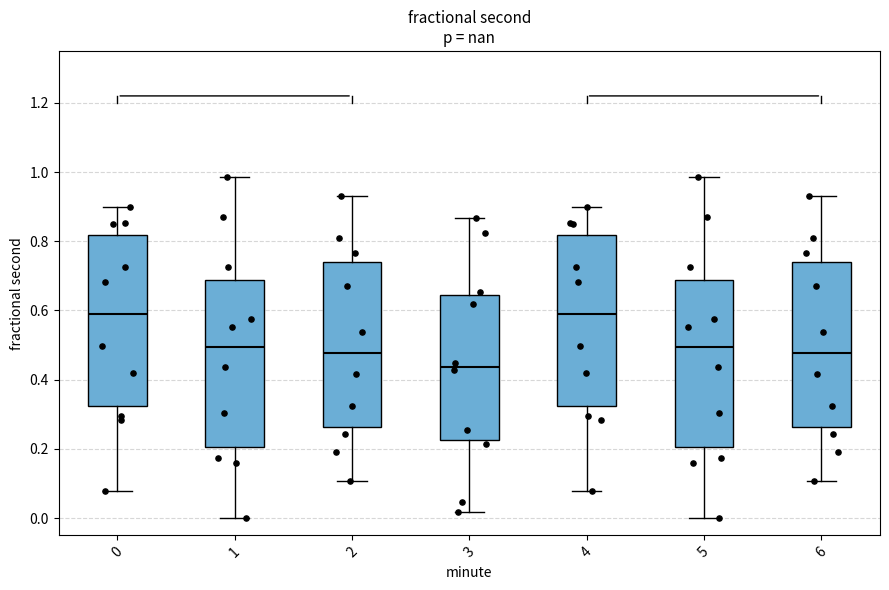

Reading left to right, read every box against the y-axis: the position of its median line, the range the box covers, and the ends of its whiskers. The values are not printed on the chart, so give them approximately, as read against the axis.

0: median 0.58, box 0.32 to 0.82, whiskers 0.08 to 0.90
1: median 0.50, box 0.20 to 0.68, whiskers 0.00 to 0.98
2: median 0.48, box 0.26 to 0.74, whiskers 0.10 to 0.92
3: median 0.44, box 0.22 to 0.64, whiskers 0.02 to 0.86
4: median 0.58, box 0.32 to 0.82, whiskers 0.08 to 0.90
5: median 0.50, box 0.20 to 0.68, whiskers 0.00 to 0.98
6: median 0.48, box 0.26 to 0.74, whiskers 0.10 to 0.92